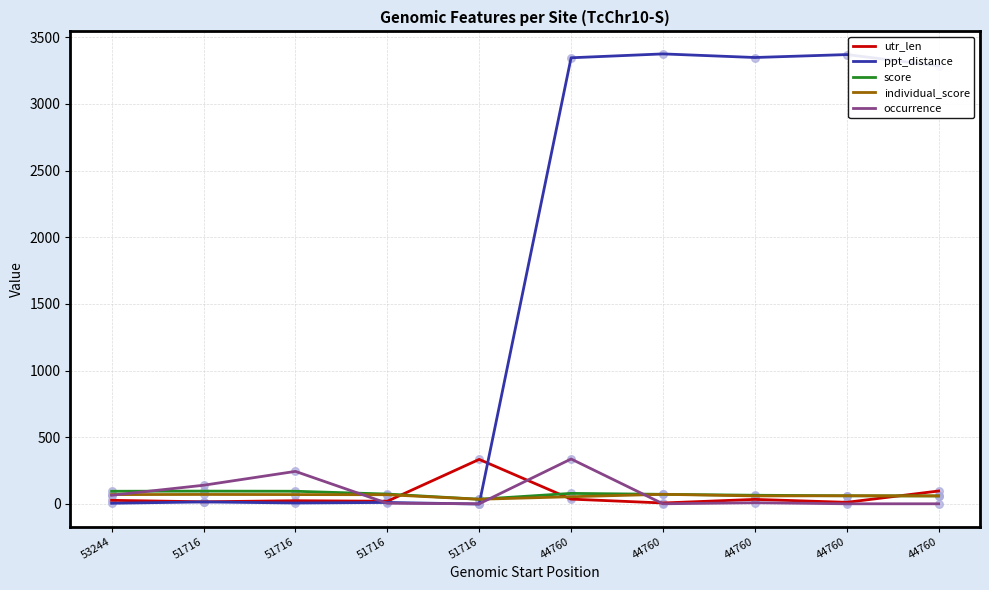

What are all the series names shown in the legend?

utr_len, ppt_distance, score, individual_score, occurrence